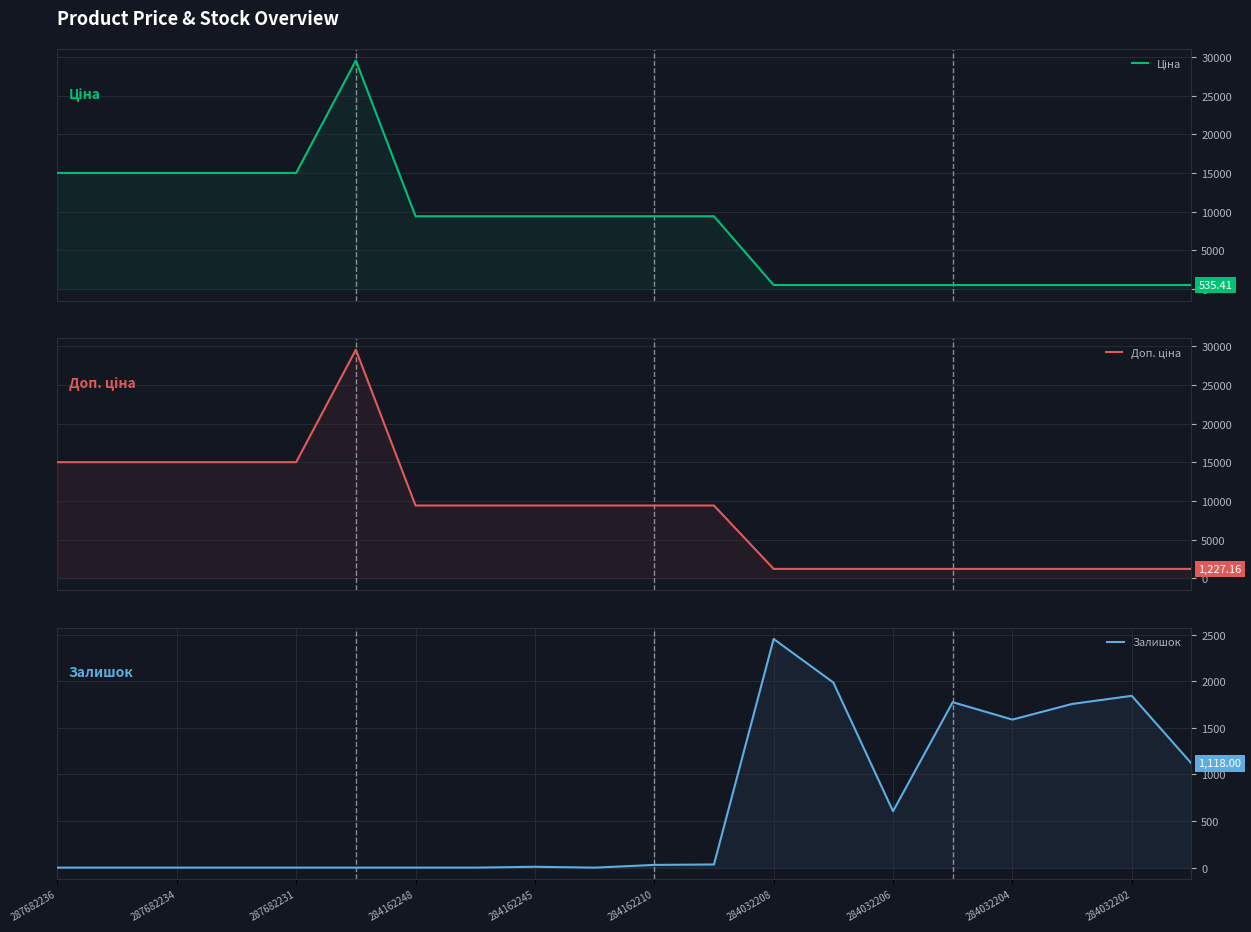

What is the sum of all Залишок values?

13196.0